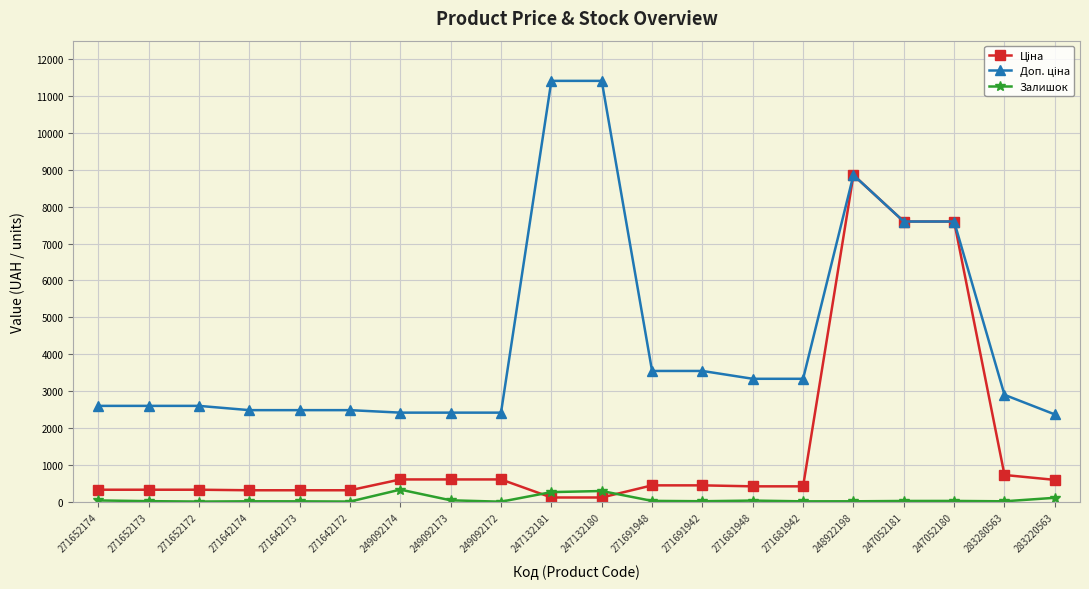

How many data points does each series have?

20